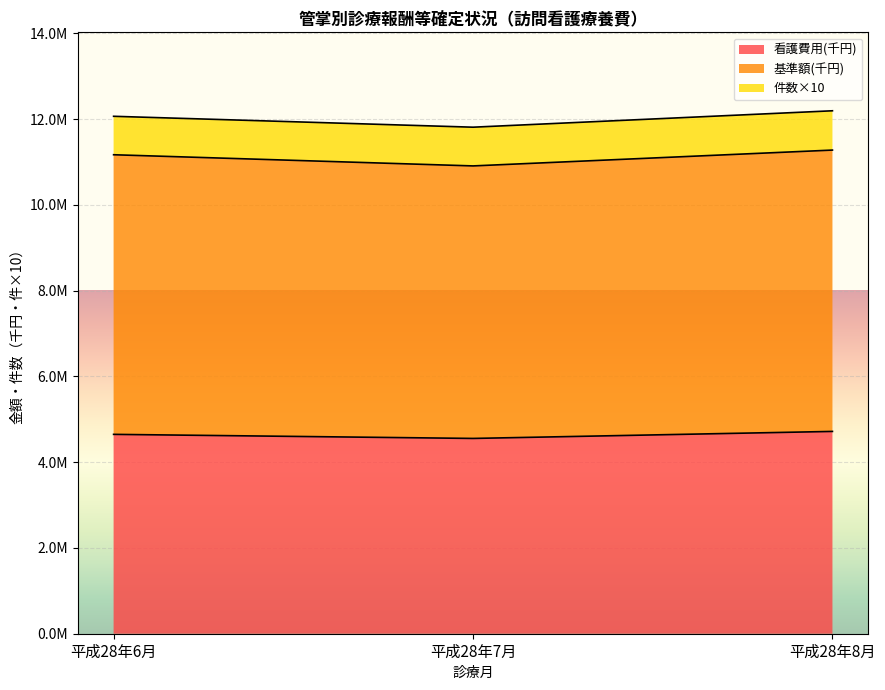

What are all the series names shown in the legend?

看護費用(千円), 基準額(千円), 件数×10